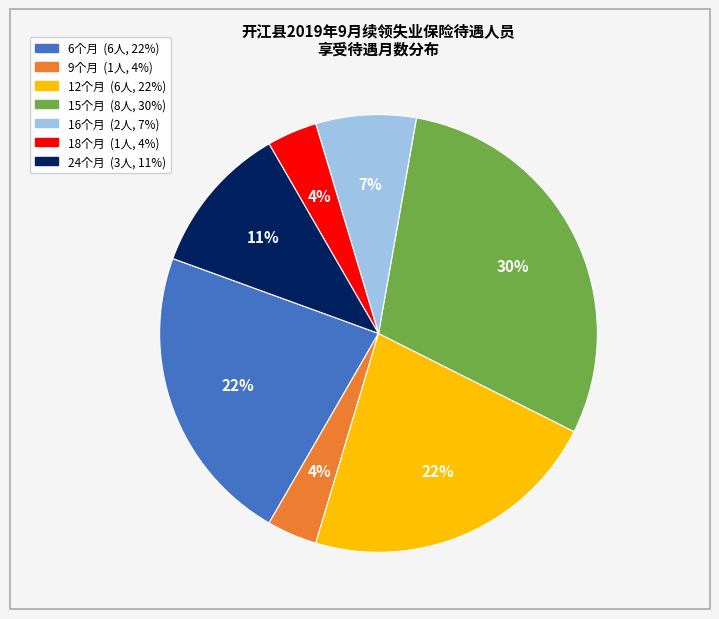

To the nearest percent, what percentage of the pie is 15个月?

30%